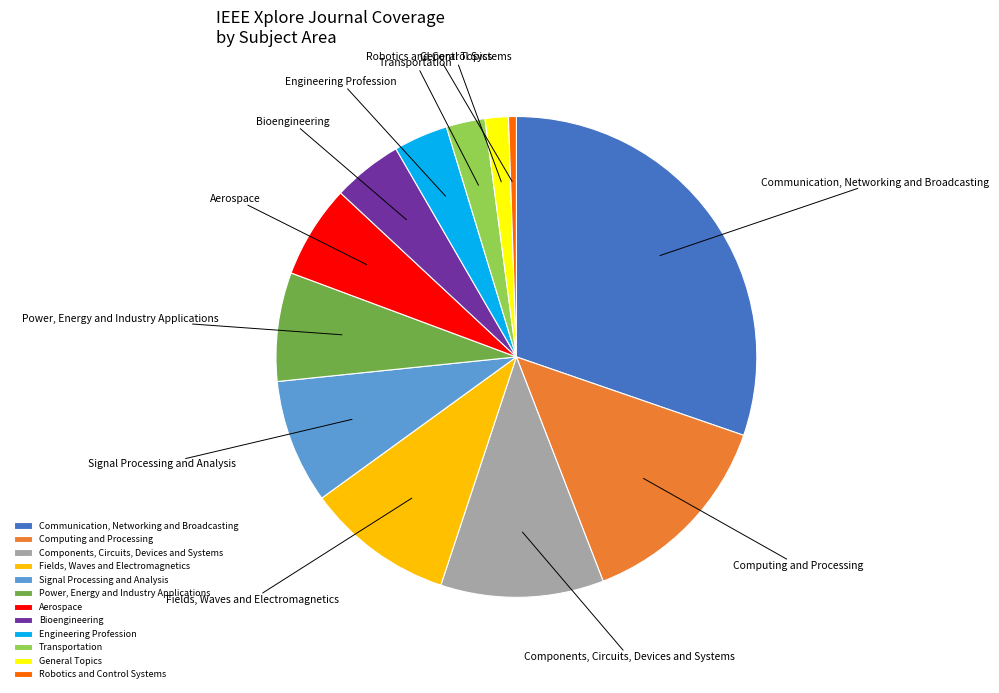

Which has a higher value, Signal Processing and Analysis or General Topics?

Signal Processing and Analysis